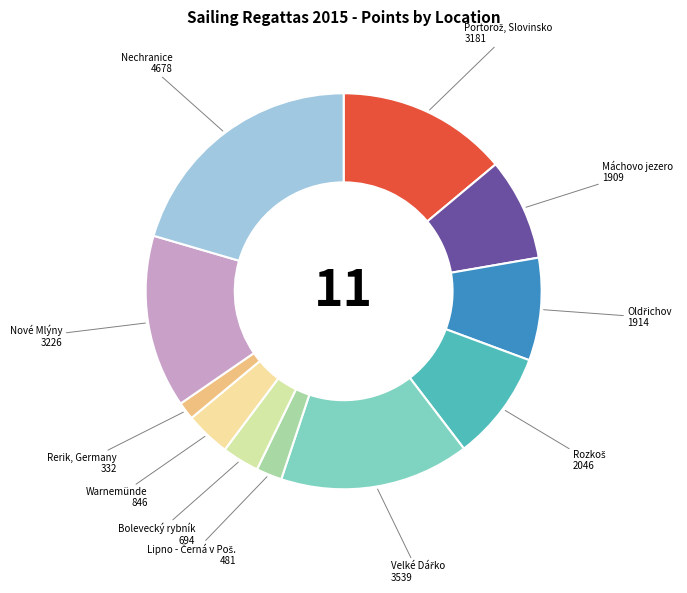

How many slices are in this pie chart?

11